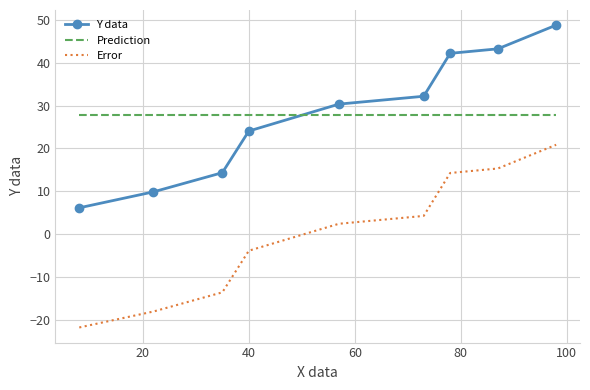

What is the highest value of the Error series?

20.9